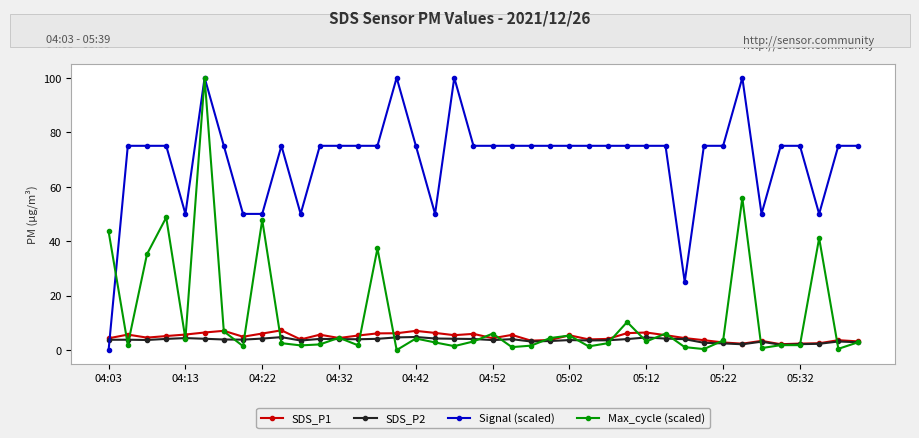

True or false: SDS_P1 has more than 1 points higher than both neighbors.

True